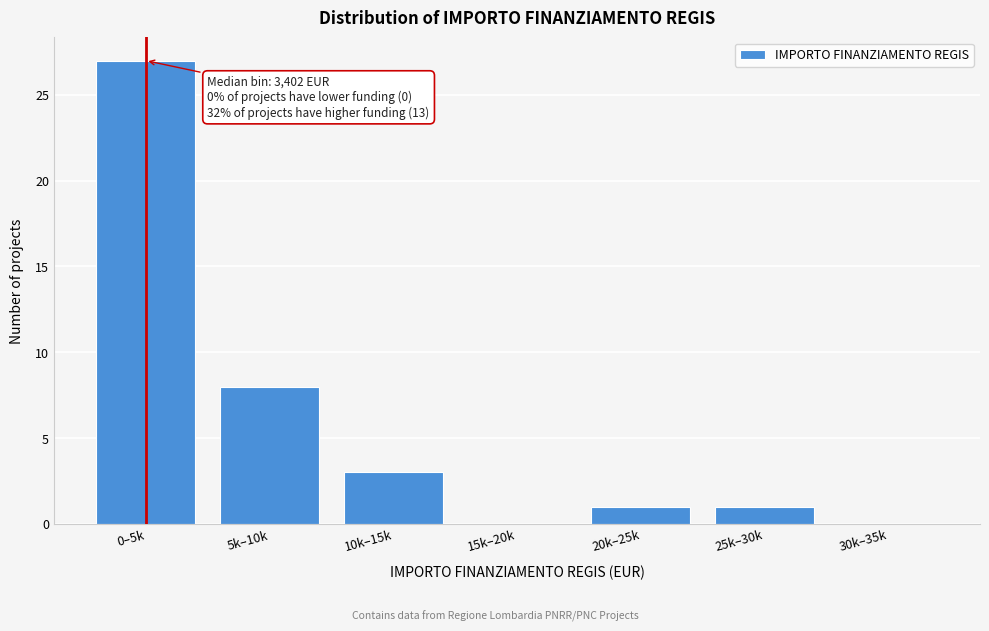

Reading left to right, list all the values displayed in this chart.

0–5k=27	5k–10k=8	10k–15k=3	15k–20k=0	20k–25k=1	25k–30k=1	30k–35k=0